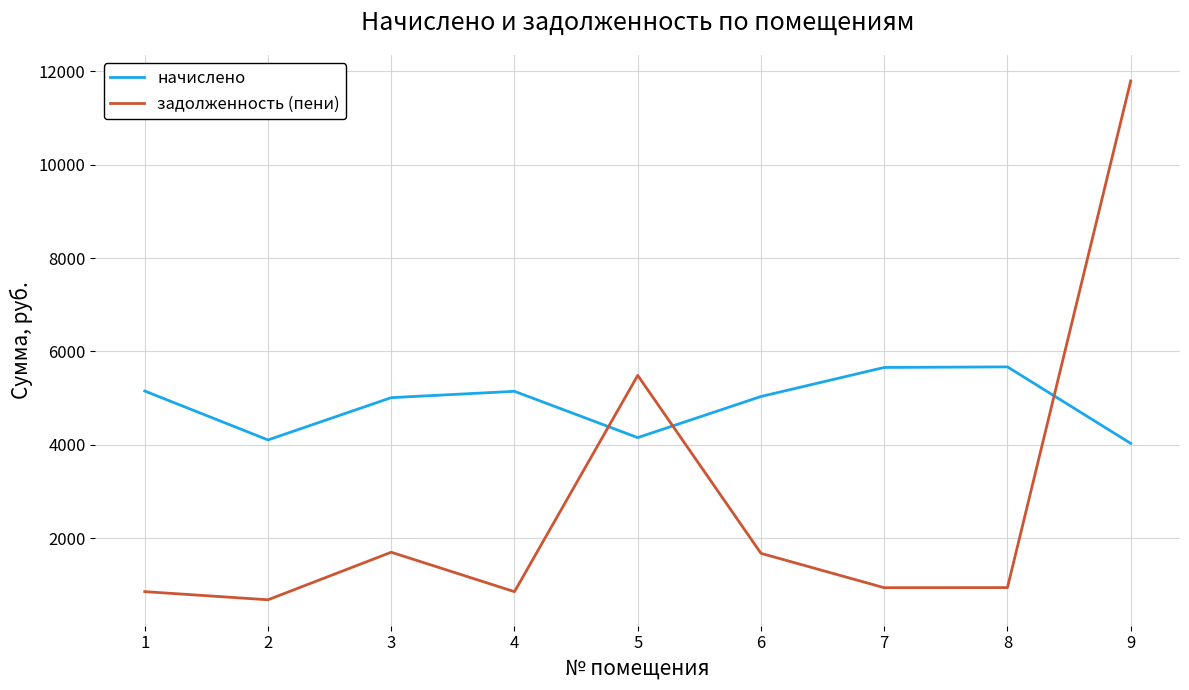

How many values in the задолженность (пени) series exceed 944?

5